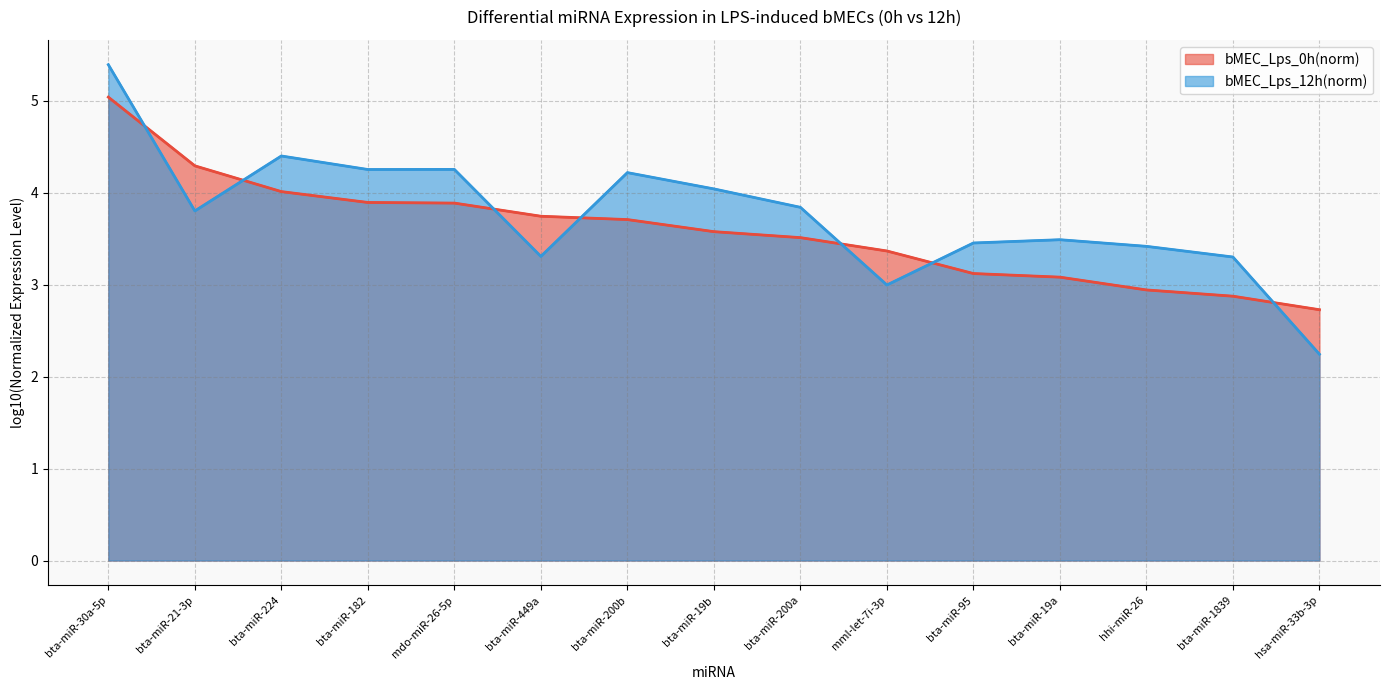

True or false: bMEC_Lps_0h(norm) has more than 0 interior local peaks.

False